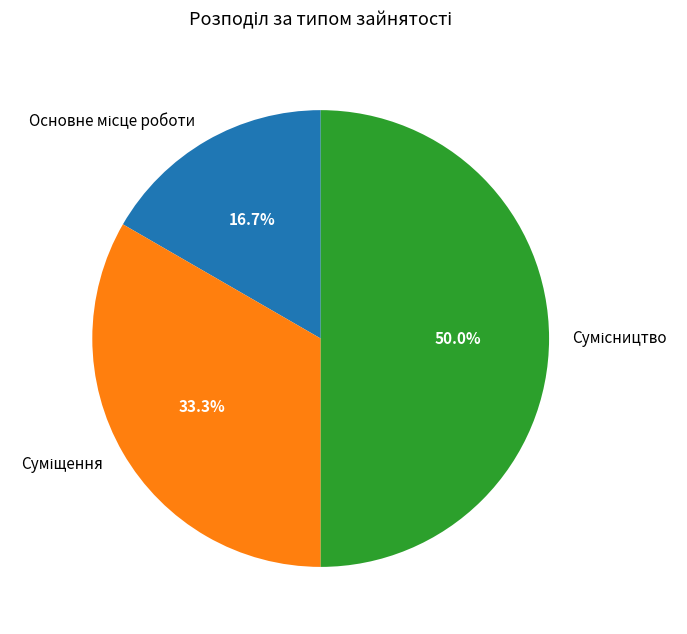

How many segments does this pie chart have?

3